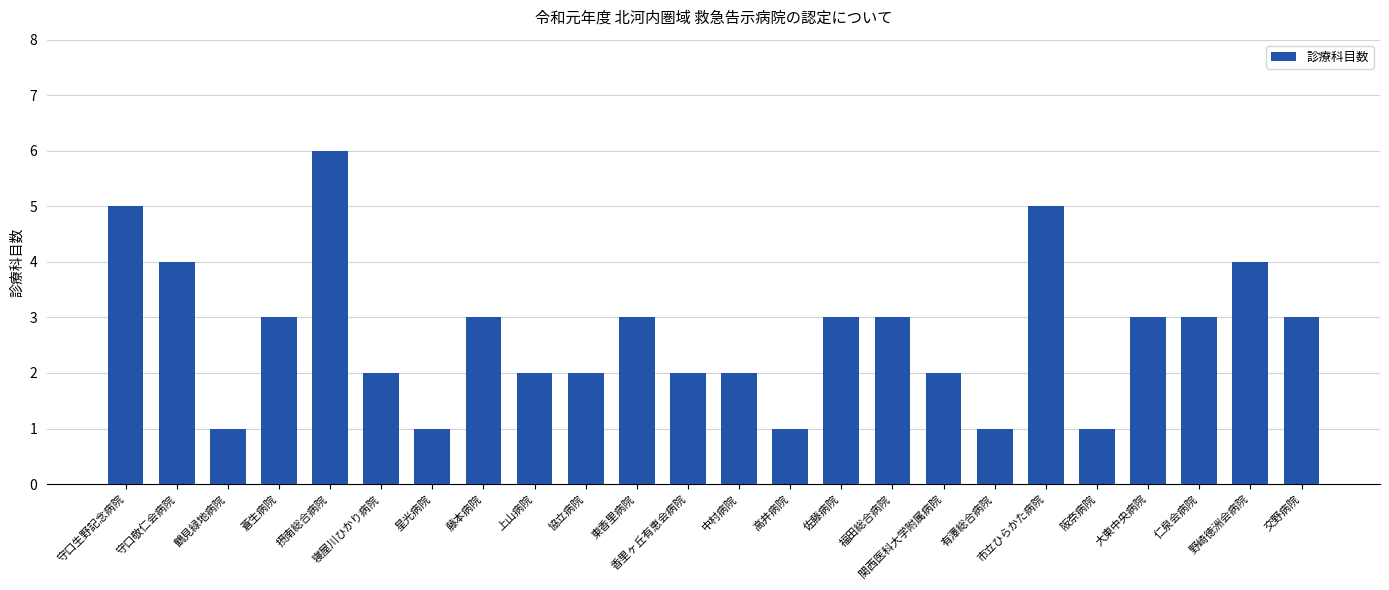

The value at 上山病院 is 3. True or false?

False